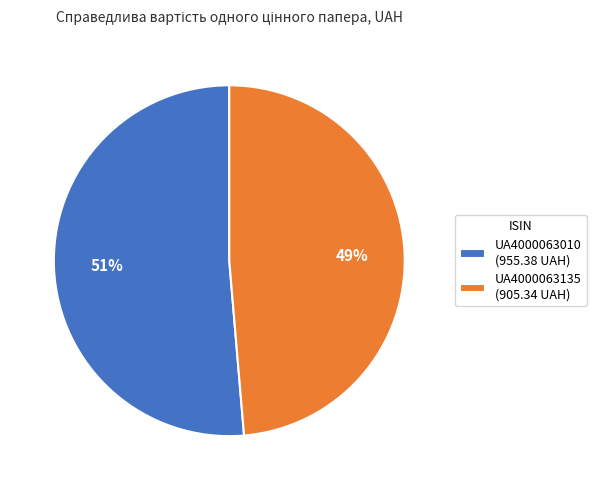

Is there any slice that represents more than half of the pie?

Yes